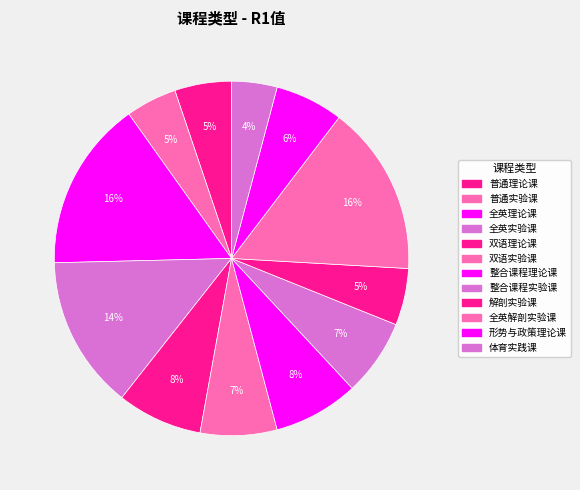

How many slices are in this pie chart?

12